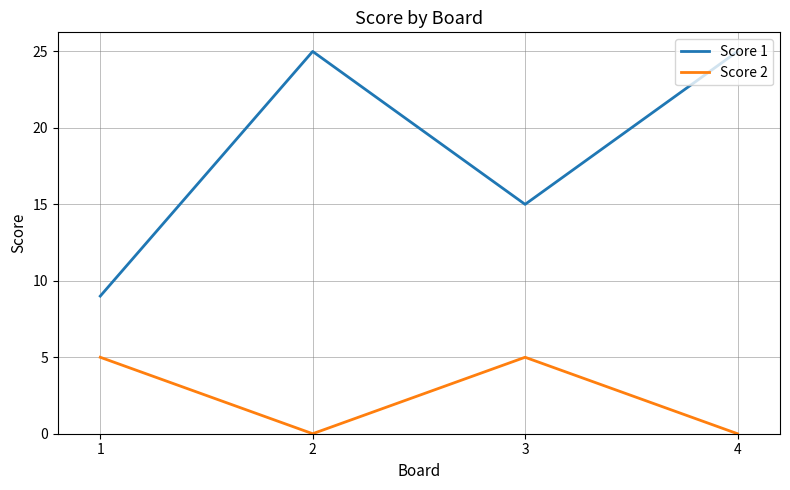

How many categories are shown in the chart?

4